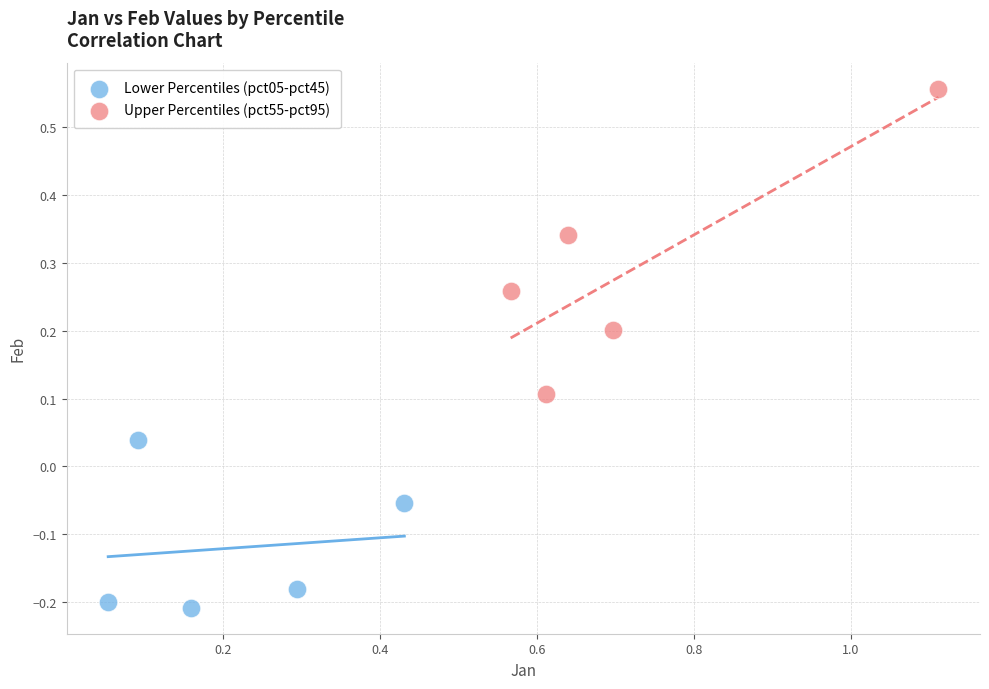

Which series contains the lowest Y value?

Lower Percentiles (pct05-pct45)